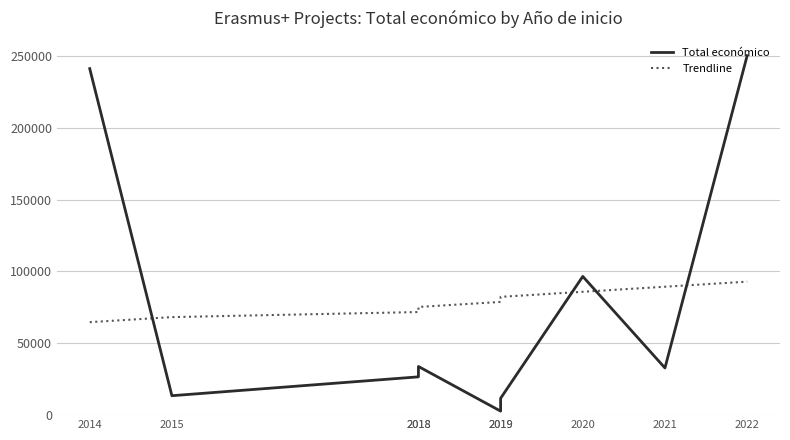

What is the minimum value for Total económico?

2791.0